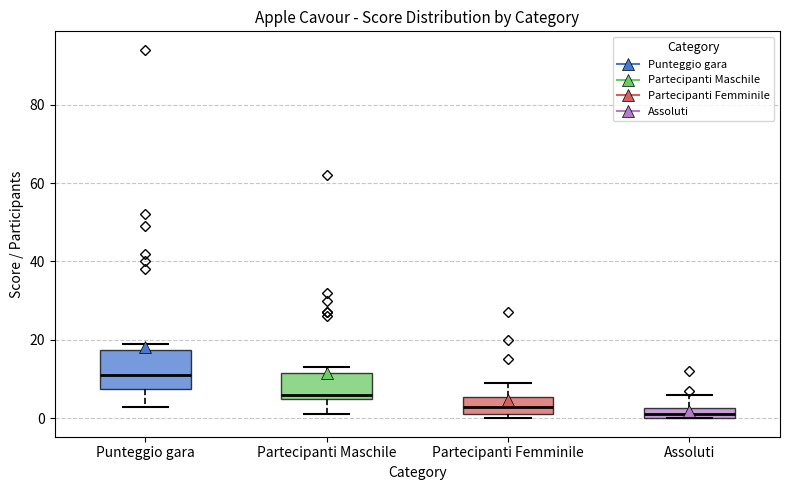

Where does the lower whisker of the box for Punteggio gara end on the y-axis? The values are not printed on the chart, so give them approximately, as read against the axis.

4